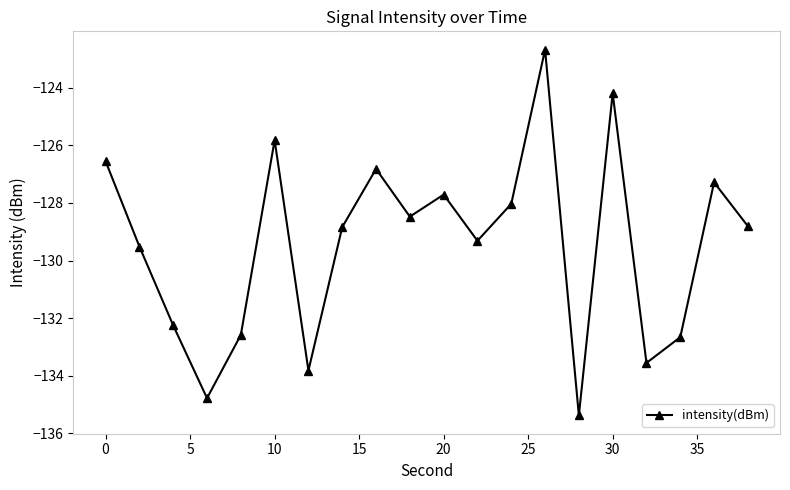

True or false: the data has more than 2 interior local peaks.

True